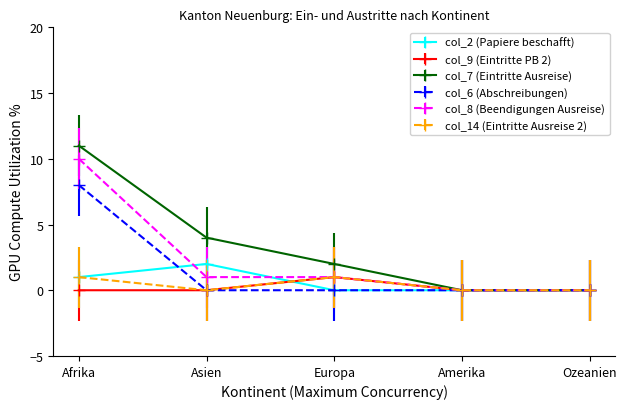

Where is col_7 (Eintritte Ausreise) nearest to the value 5?

Asien